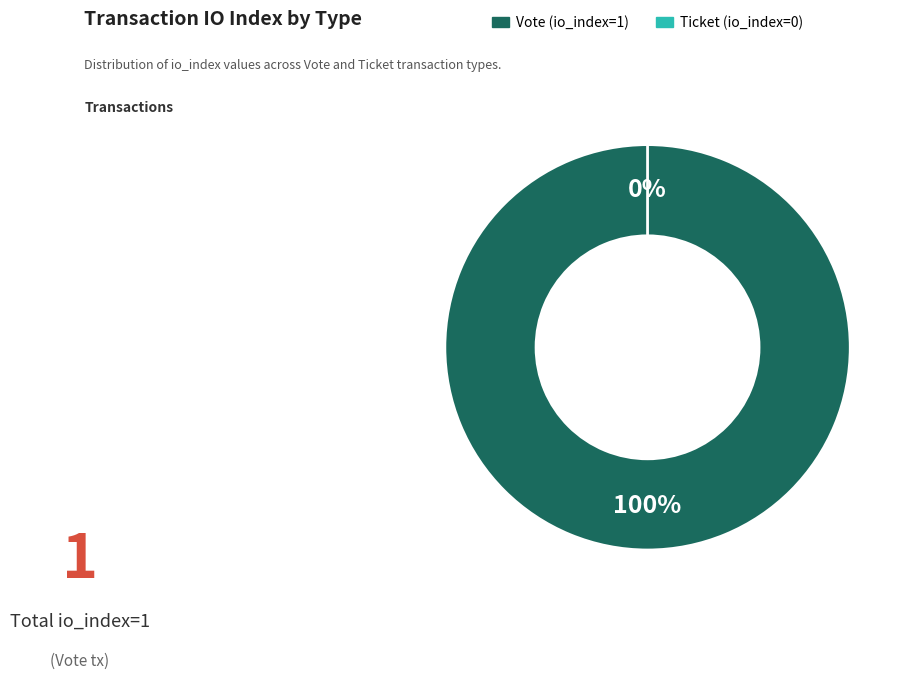

How many segments does this pie chart have?

2